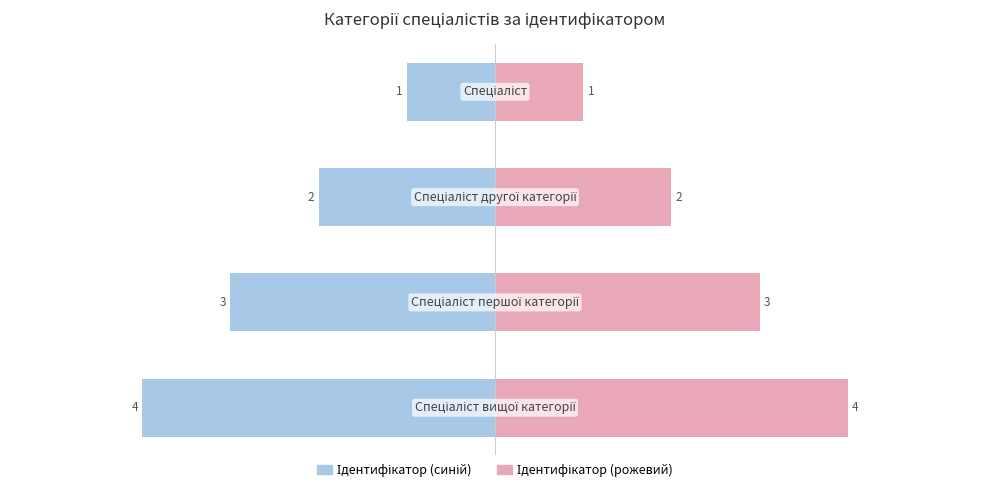

What is the highest value of the Ідентифікатор (право) series?

4